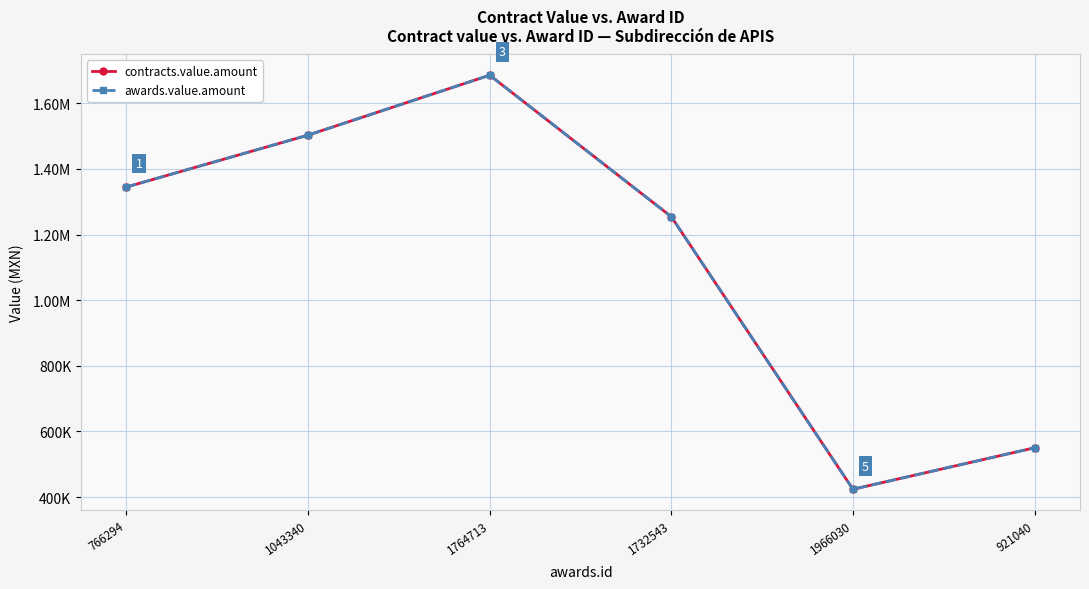

Is this an area chart (filled region under the line)?

No